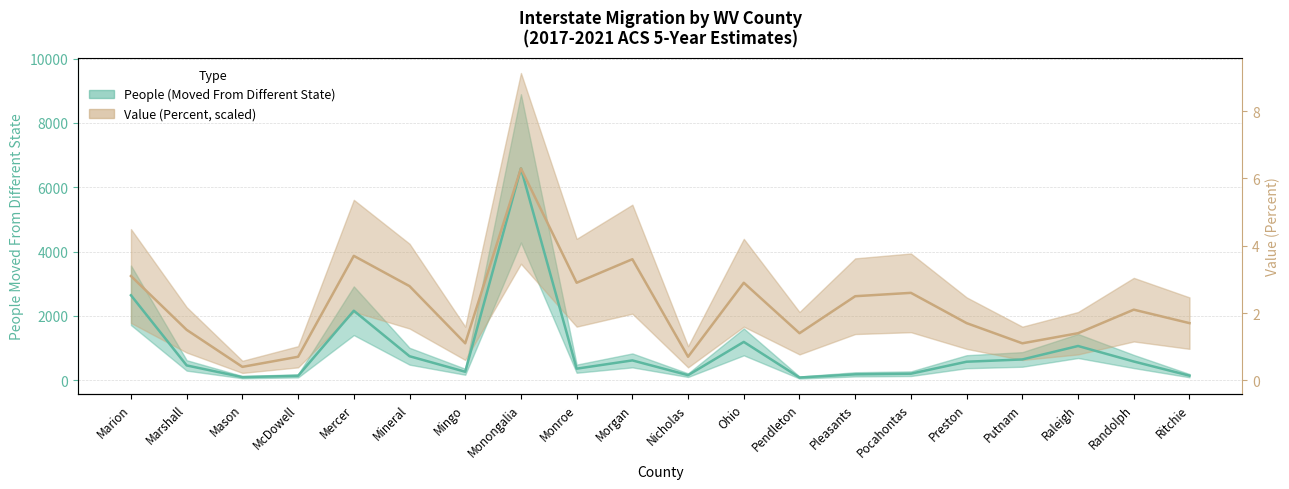

Reading left to right, list all the values displayed in this chart.

People (Moved From Different State): Marion=2644.0	Marshall=463.0	Mason=99.0	McDowell=139.0	Mercer=2163.0	Mineral=749.0	Mingo=266.0	Monongalia=6589.0	Monroe=362.0	Morgan=619.0	Nicholas=160.0	Ohio=1194.0	Pendleton=87.0	Pleasants=186.0	Pocahontas=206.0	Preston=578.0	Putnam=649.0	Raleigh=1067.0	Randolph=585.0	Ritchie=145.0
Value (Percent): Marion=3242.2	Marshall=1568.8	Mason=418.3	McDowell=732.1	Mercer=3869.7	Mineral=2928.4	Mingo=1150.5	Monongalia=6589.0	Monroe=3033.0	Morgan=3765.1	Nicholas=732.1	Ohio=3033.0	Pendleton=1464.2	Pleasants=2614.7	Pocahontas=2719.3	Preston=1778.0	Putnam=1150.5	Raleigh=1464.2	Randolph=2196.3	Ritchie=1778.0